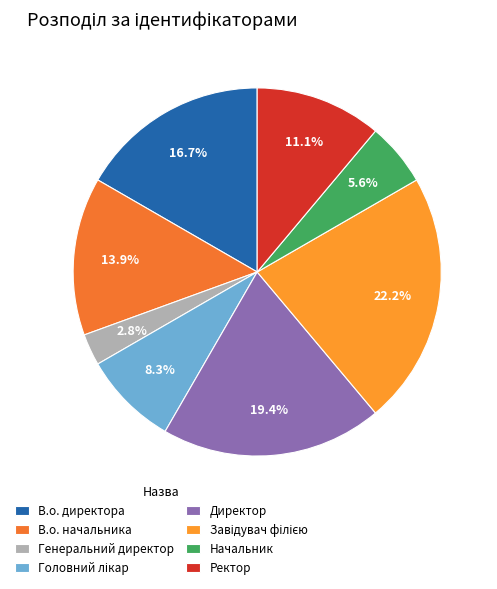

Is Головний лікар the majority of the pie?

No